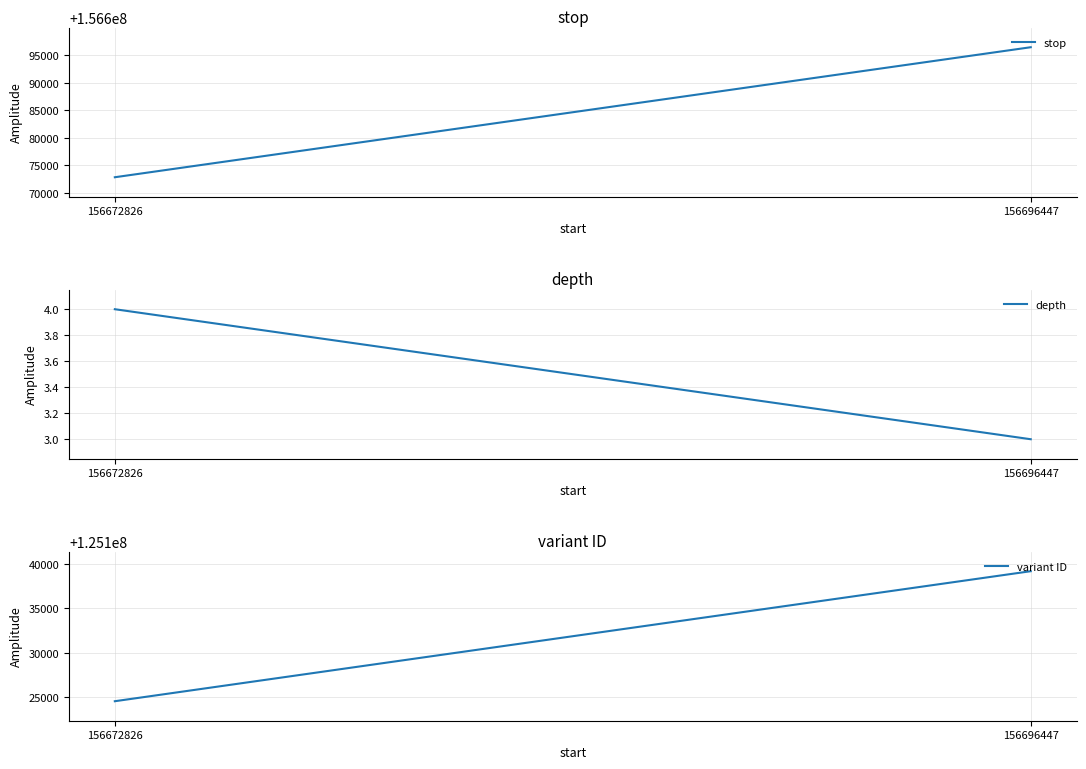

Is it true that stop equals 156672827 at 156672826?

True